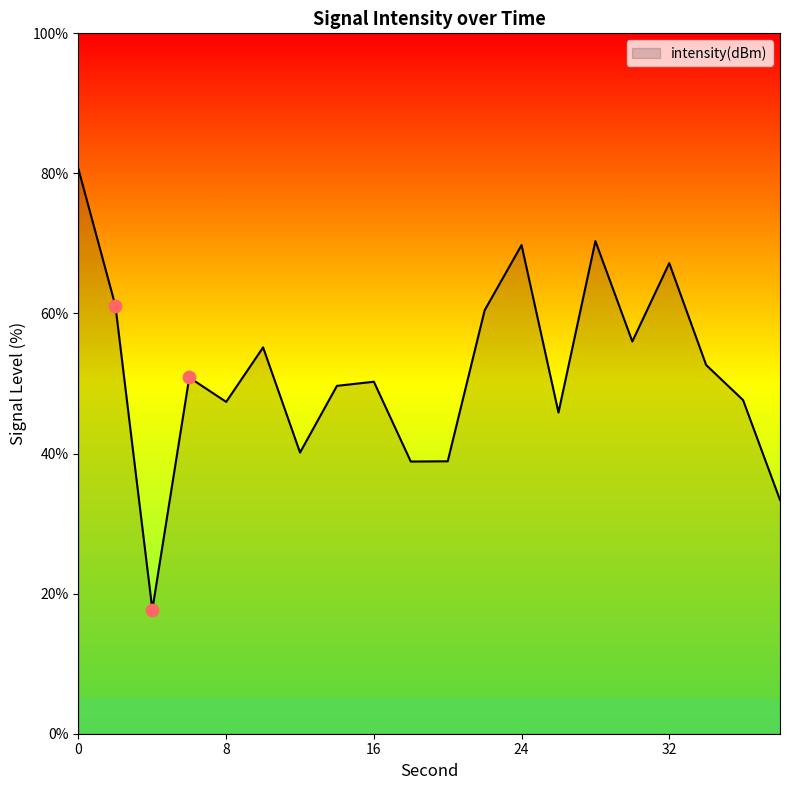

What is the difference between the maximum and minimum values?

62.9